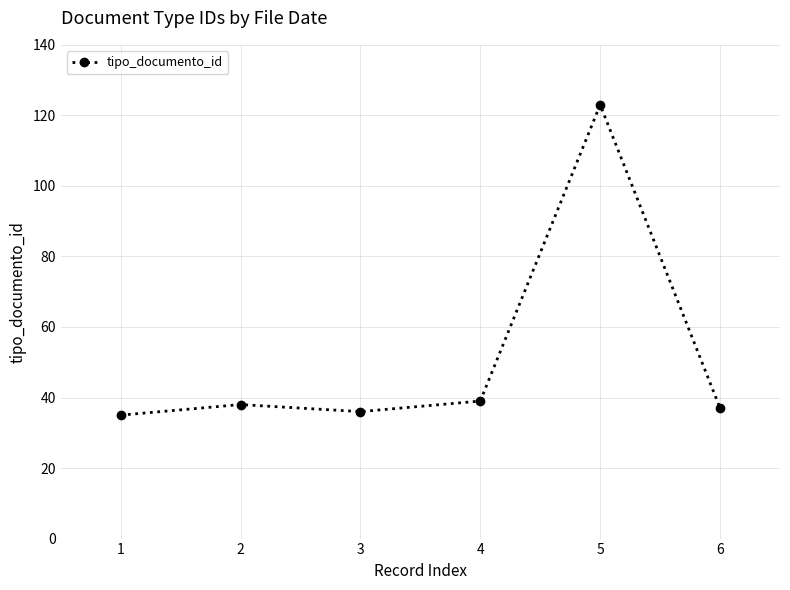

What is the ratio of the value at 4 to the value at 2?

1.0